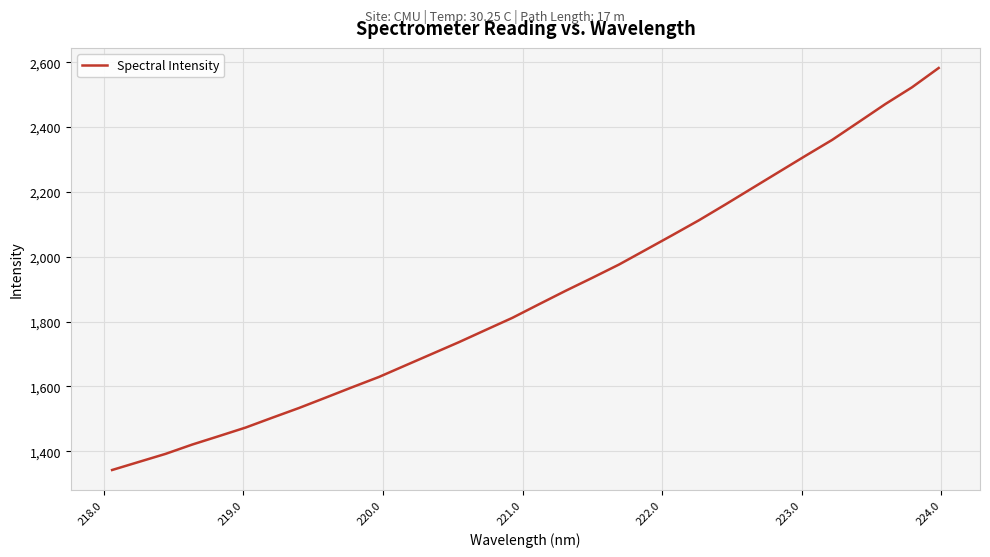

What is the difference between the maximum and minimum values?

1240.2